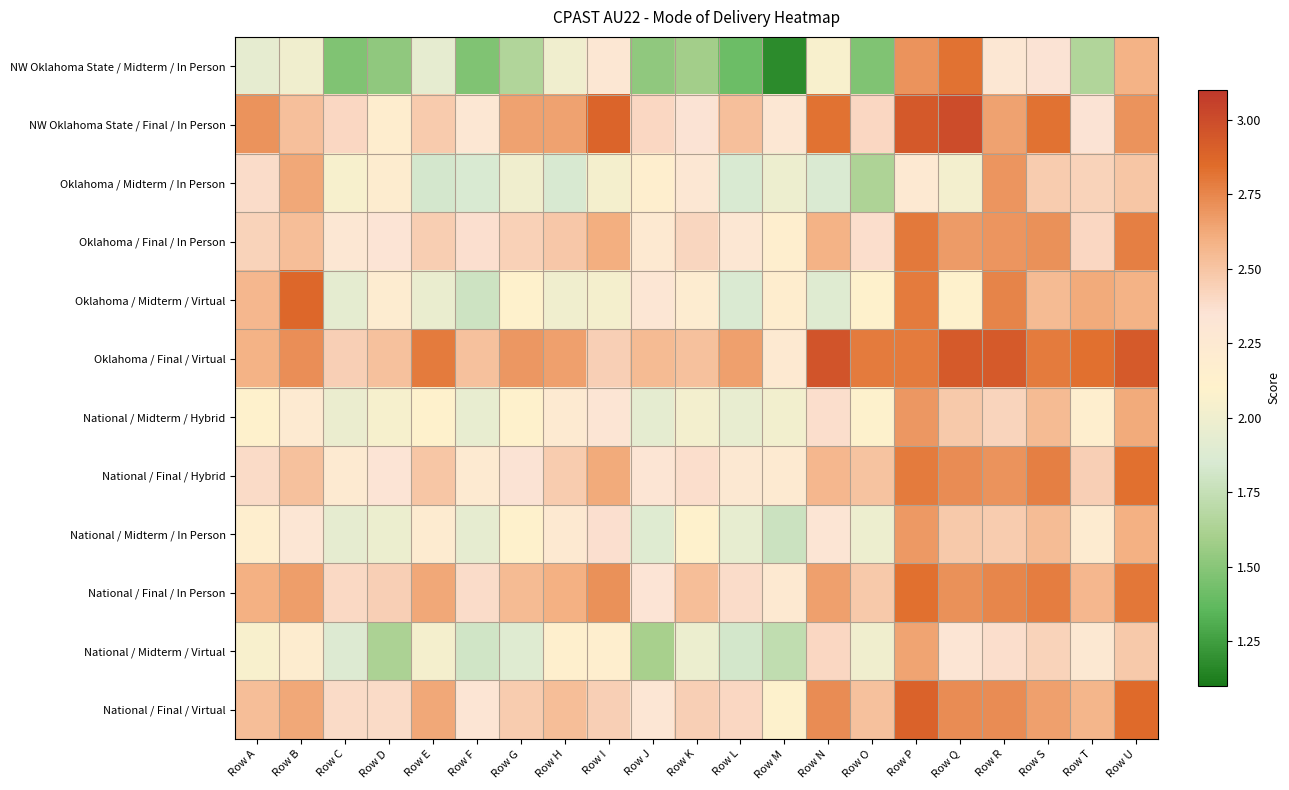

Reading left to right, extract all data points from this chart.

NW Oklahoma State / Midterm / In Person: Row A=1.9	Row B=2.0	Row C=1.5	Row D=1.5	Row E=1.9	Row F=1.5	Row G=1.6	Row H=2.0	Row I=2.3	Row J=1.5	Row K=1.6	Row L=1.4	Row M=1.2	Row N=2.1	Row O=1.5	Row P=2.7	Row Q=2.8	Row R=2.3	Row S=2.4	Row T=1.6	Row U=2.6
NW Oklahoma State / Final / In Person: Row A=2.7	Row B=2.5	Row C=2.4	Row D=2.2	Row E=2.5	Row F=2.3	Row G=2.6	Row H=2.6	Row I=2.9	Row J=2.4	Row K=2.4	Row L=2.5	Row M=2.3	Row N=2.8	Row O=2.4	Row P=2.9	Row Q=3.0	Row R=2.6	Row S=2.8	Row T=2.4	Row U=2.7
Oklahoma / Midterm / In Person: Row A=2.4	Row B=2.6	Row C=2.0	Row D=2.2	Row E=1.8	Row F=1.9	Row G=2.0	Row H=1.8	Row I=2.0	Row J=2.2	Row K=2.3	Row L=1.9	Row M=2.0	Row N=1.9	Row O=1.6	Row P=2.3	Row Q=2.0	Row R=2.7	Row S=2.5	Row T=2.4	Row U=2.5
Oklahoma / Final / In Person: Row A=2.4	Row B=2.5	Row C=2.3	Row D=2.3	Row E=2.5	Row F=2.4	Row G=2.4	Row H=2.5	Row I=2.6	Row J=2.2	Row K=2.4	Row L=2.3	Row M=2.2	Row N=2.6	Row O=2.4	Row P=2.8	Row Q=2.7	Row R=2.7	Row S=2.7	Row T=2.4	Row U=2.8
Oklahoma / Midterm / Virtual: Row A=2.6	Row B=2.9	Row C=1.9	Row D=2.2	Row E=2.0	Row F=1.8	Row G=2.1	Row H=2.0	Row I=2.0	Row J=2.3	Row K=2.2	Row L=1.9	Row M=2.2	Row N=1.9	Row O=2.1	Row P=2.8	Row Q=2.1	Row R=2.8	Row S=2.6	Row T=2.6	Row U=2.6
Oklahoma / Final / Virtual: Row A=2.6	Row B=2.7	Row C=2.4	Row D=2.5	Row E=2.8	Row F=2.5	Row G=2.7	Row H=2.7	Row I=2.4	Row J=2.6	Row K=2.5	Row L=2.7	Row M=2.2	Row N=3.0	Row O=2.8	Row P=2.8	Row Q=2.9	Row R=2.9	Row S=2.8	Row T=2.8	Row U=2.9
National / Midterm / Hybrid: Row A=2.1	Row B=2.2	Row C=2.0	Row D=2.0	Row E=2.1	Row F=2.0	Row G=2.1	Row H=2.2	Row I=2.3	Row J=1.9	Row K=2.0	Row L=2.0	Row M=2.0	Row N=2.4	Row O=2.1	Row P=2.7	Row Q=2.5	Row R=2.4	Row S=2.5	Row T=2.2	Row U=2.6
National / Final / Hybrid: Row A=2.4	Row B=2.5	Row C=2.2	Row D=2.3	Row E=2.5	Row F=2.2	Row G=2.4	Row H=2.5	Row I=2.6	Row J=2.3	Row K=2.4	Row L=2.3	Row M=2.2	Row N=2.6	Row O=2.5	Row P=2.8	Row Q=2.7	Row R=2.7	Row S=2.8	Row T=2.5	Row U=2.8
National / Midterm / In Person: Row A=2.2	Row B=2.3	Row C=1.9	Row D=2.0	Row E=2.2	Row F=1.9	Row G=2.1	Row H=2.2	Row I=2.4	Row J=1.9	Row K=2.1	Row L=1.9	Row M=1.8	Row N=2.3	Row O=2.0	Row P=2.7	Row Q=2.5	Row R=2.5	Row S=2.5	Row T=2.2	Row U=2.6
National / Final / In Person: Row A=2.6	Row B=2.7	Row C=2.4	Row D=2.4	Row E=2.6	Row F=2.4	Row G=2.5	Row H=2.6	Row I=2.7	Row J=2.3	Row K=2.5	Row L=2.4	Row M=2.2	Row N=2.7	Row O=2.5	Row P=2.8	Row Q=2.7	Row R=2.7	Row S=2.8	Row T=2.6	Row U=2.8
National / Midterm / Virtual: Row A=2.1	Row B=2.2	Row C=1.9	Row D=1.6	Row E=2.0	Row F=1.8	Row G=1.9	Row H=2.1	Row I=2.2	Row J=1.6	Row K=2.0	Row L=1.8	Row M=1.7	Row N=2.4	Row O=2.0	Row P=2.6	Row Q=2.3	Row R=2.4	Row S=2.4	Row T=2.3	Row U=2.5
National / Final / Virtual: Row A=2.5	Row B=2.6	Row C=2.4	Row D=2.4	Row E=2.6	Row F=2.3	Row G=2.5	Row H=2.5	Row I=2.4	Row J=2.3	Row K=2.4	Row L=2.4	Row M=2.1	Row N=2.7	Row O=2.5	Row P=2.9	Row Q=2.7	Row R=2.7	Row S=2.7	Row T=2.6	Row U=2.9